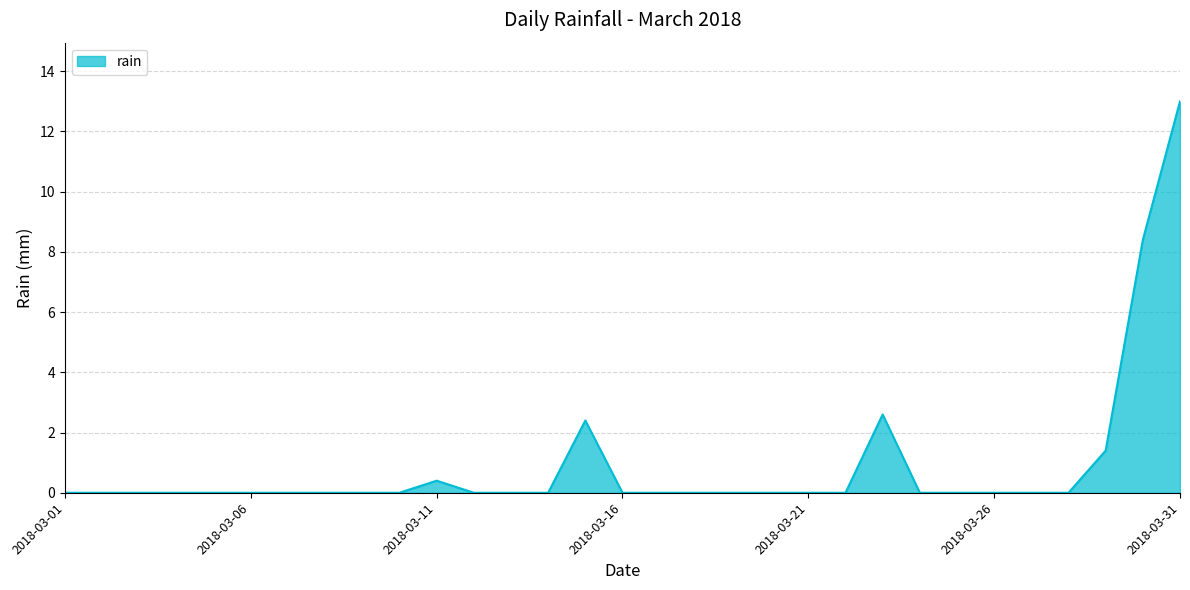

What is the difference between the maximum and minimum values?

13.0